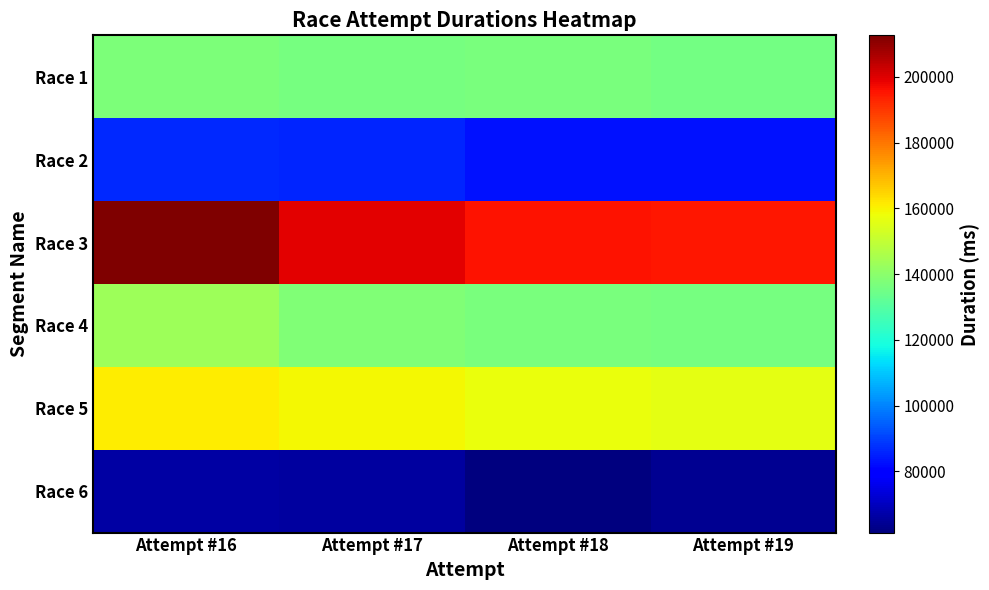

Between Attempt #16 and Attempt #18, which series saw the biggest shift?

Race 3